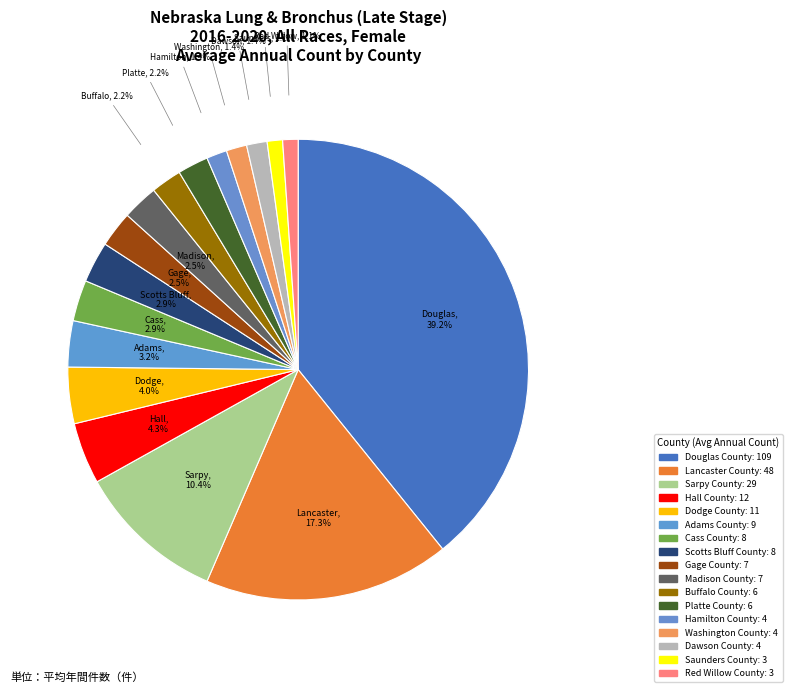

How many slices are in this pie chart?

17